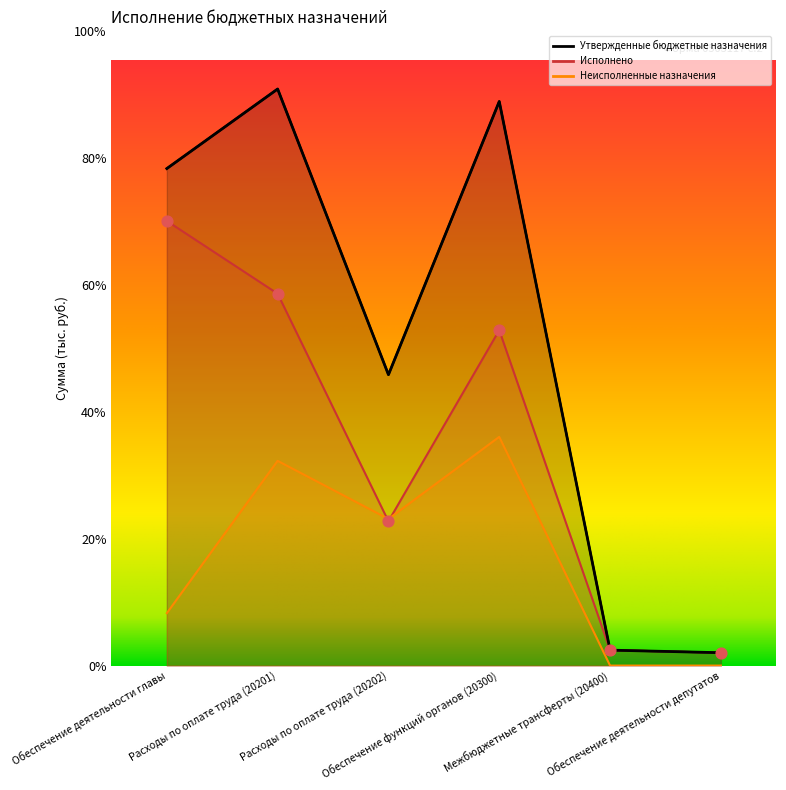

What are all the series names shown in the legend?

Утвержденные бюджетные назначения, Исполнено, Неисполненные назначения